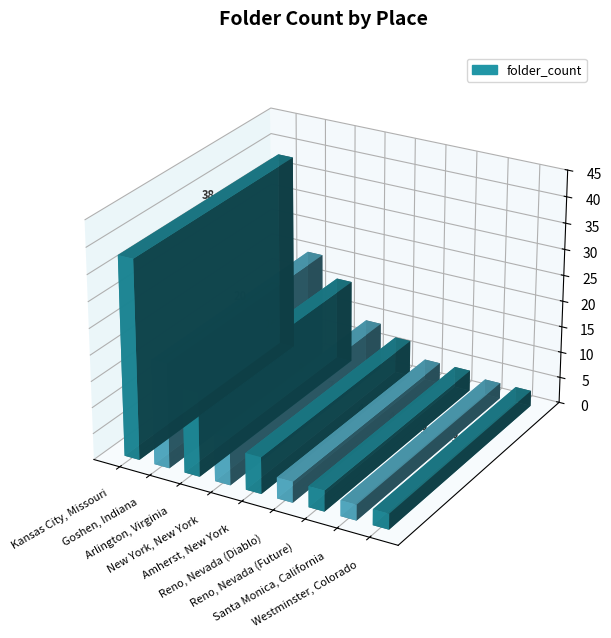

At which category does the chart reach its minimum across all series?

Santa Monica, California